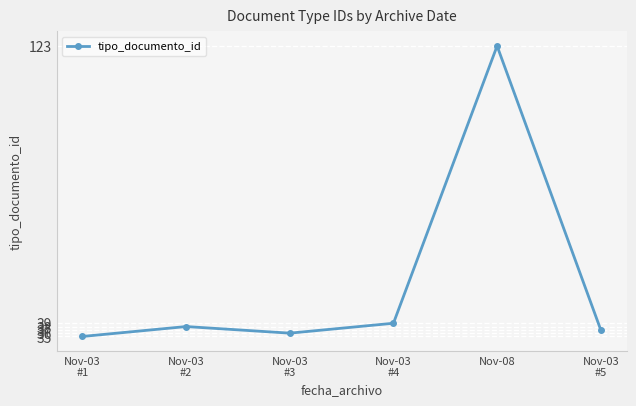

What position from the right is Nov-03
#5?

1